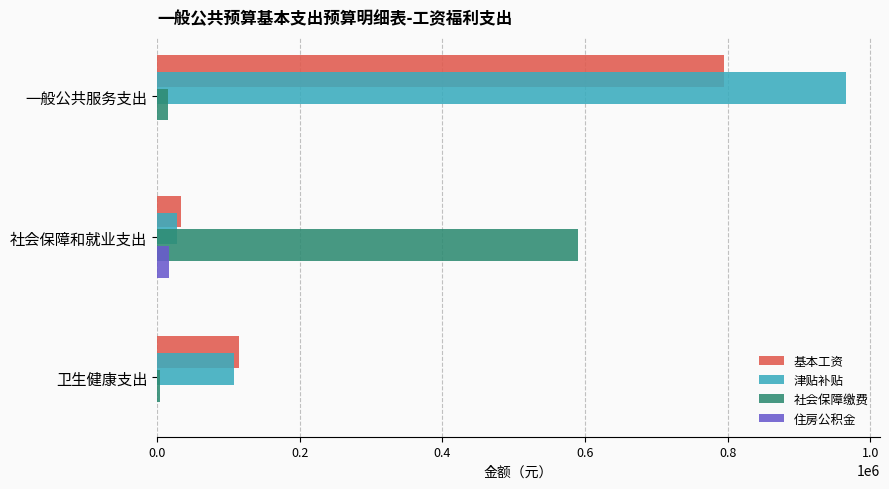

What is the sum of all 基本工资 values?

943928